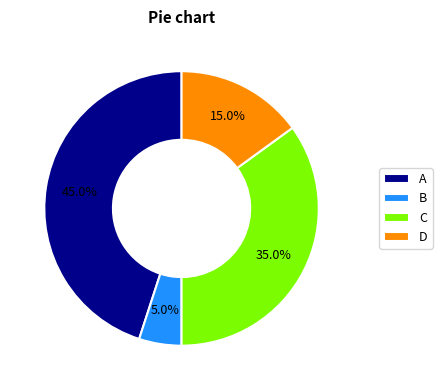

The A slice represents 33% of the pie. True or false?

False